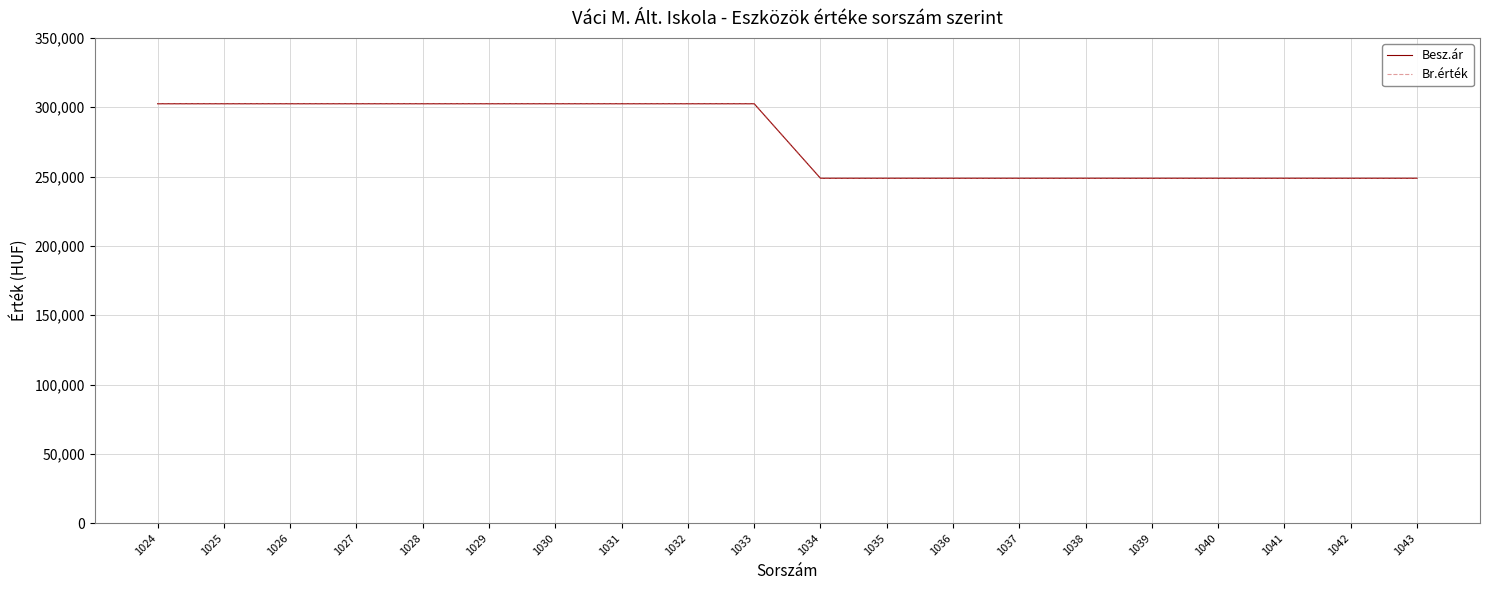

Reading right to left, transcribe all the data shown in this chart.

Besz.ár: 1043=248750	1042=248750	1041=248750	1040=248750	1039=248750	1038=248750	1037=248750	1036=248750	1035=248750	1034=248750	1033=302500	1032=302500	1031=302500	1030=302500	1029=302500	1028=302500	1027=302500	1026=302500	1025=302500	1024=302500
Br.érték: 1043=248750	1042=248750	1041=248750	1040=248750	1039=248750	1038=248750	1037=248750	1036=248750	1035=248750	1034=248750	1033=302500	1032=302500	1031=302500	1030=302500	1029=302500	1028=302500	1027=302500	1026=302500	1025=302500	1024=302500